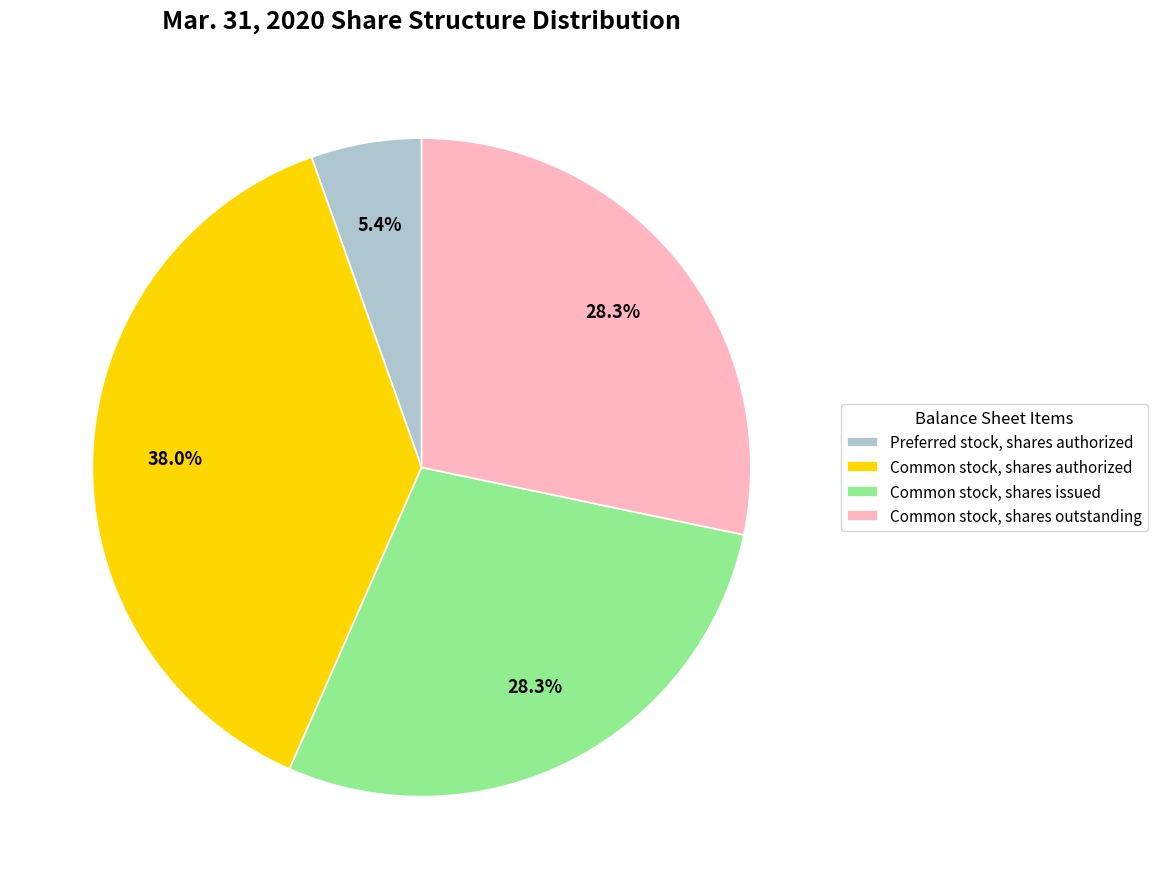

Is Common stock, shares authorized the majority of the pie?

No